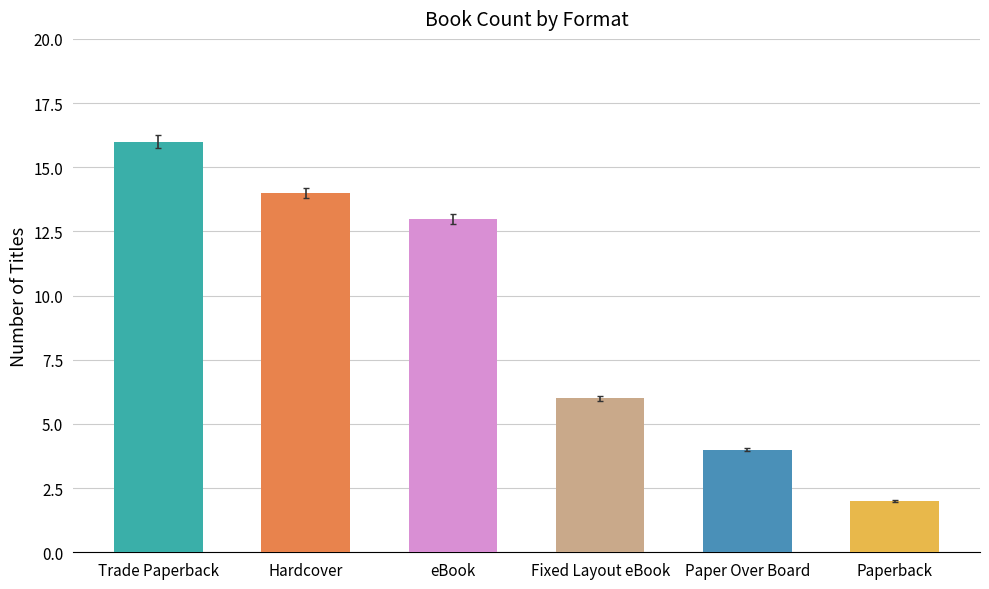

Reading right to left, what are all the values shown in this chart?

2	4	6	13	14	16